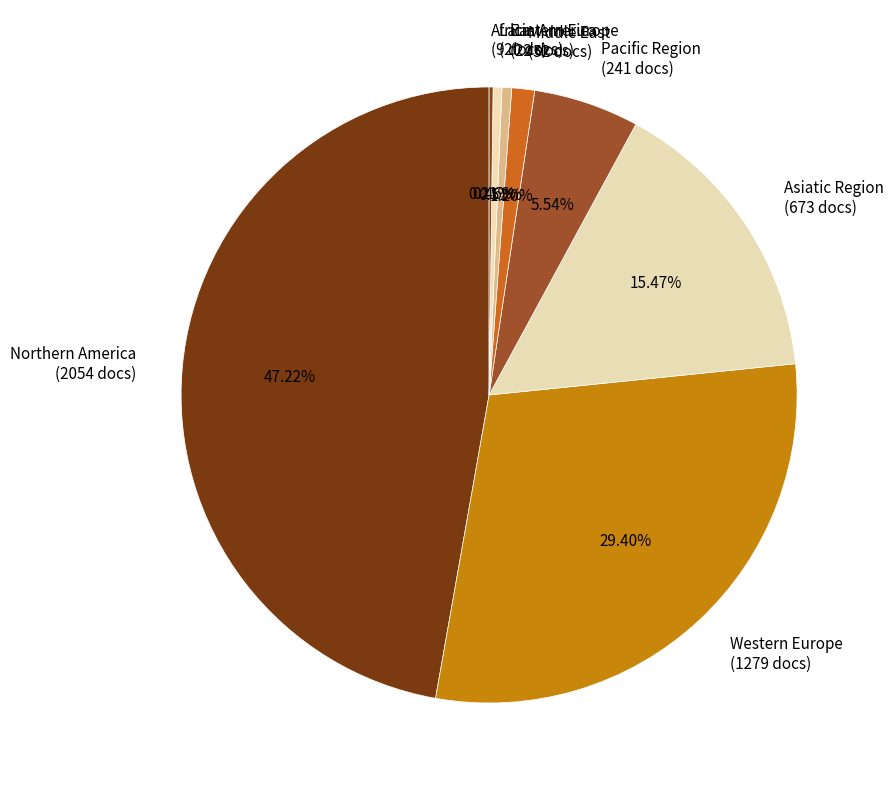

What is the ratio of the value at Latin America (20 docs) to the value at Middle East (52 docs)?

0.4